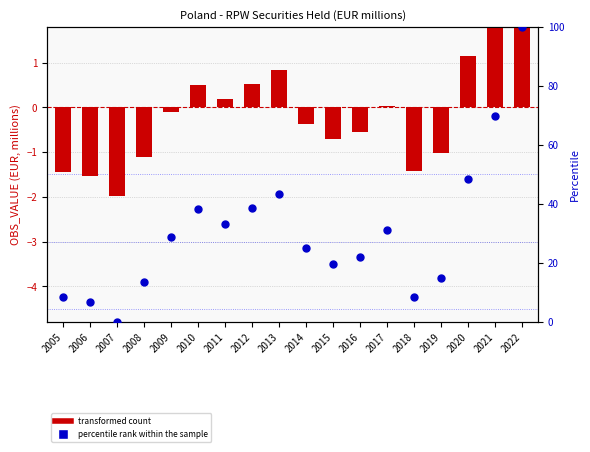

Which series contains the lowest Y value?

transformed count